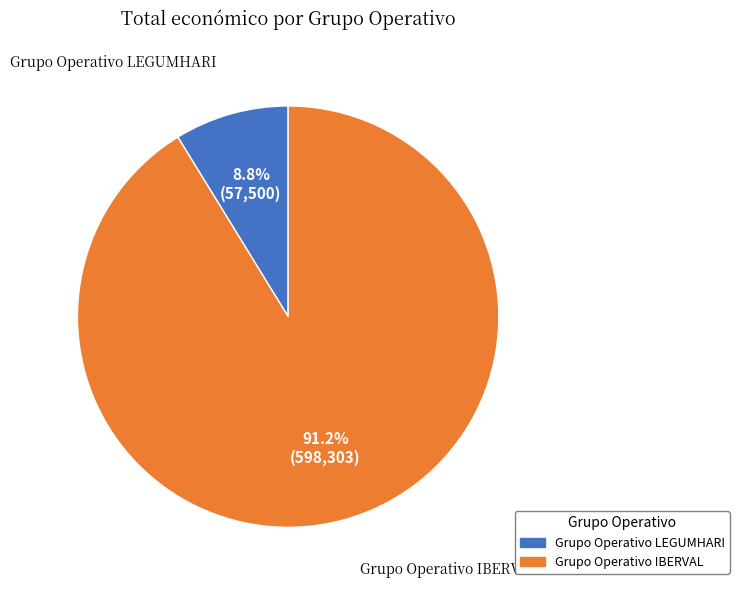

How many slices are in this pie chart?

2